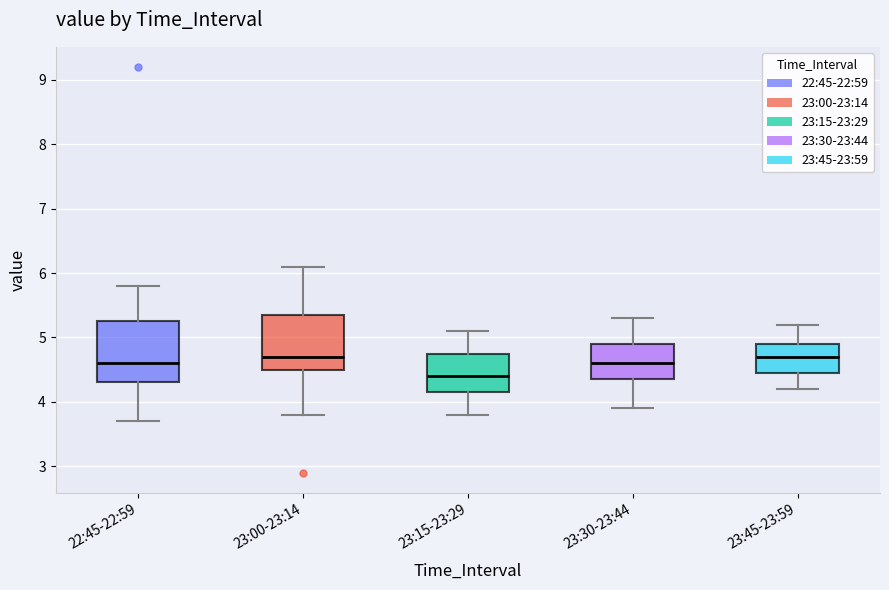

Where is the upper edge of the box for 23:15-23:29 on the y-axis? The values are not printed on the chart, so give them approximately, as read against the axis.

4.8